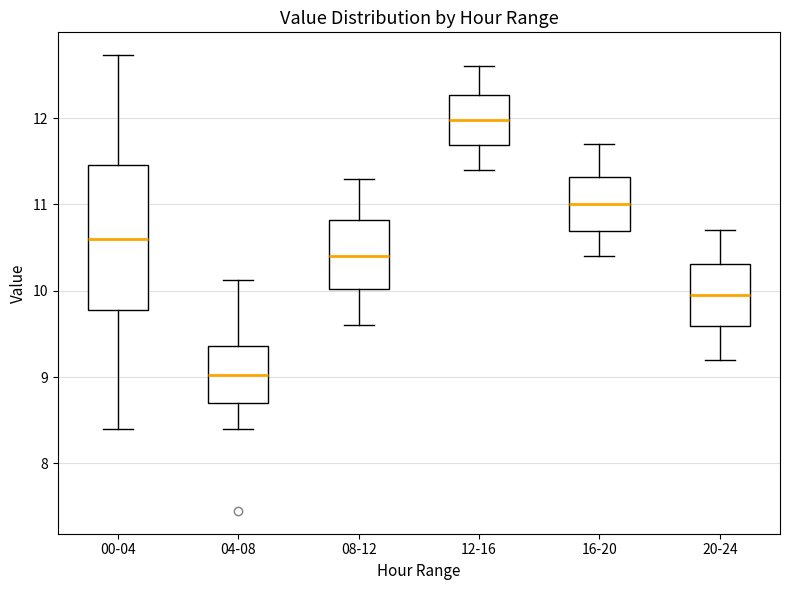

Which box is the tallest, from its lower edge to its upper edge?

00-04